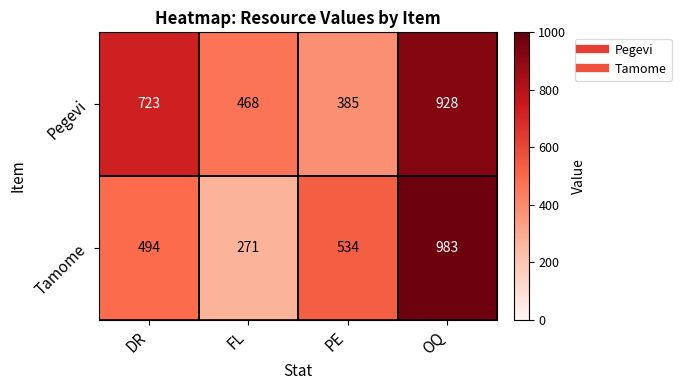

What is the total value across all series at DR?

1217